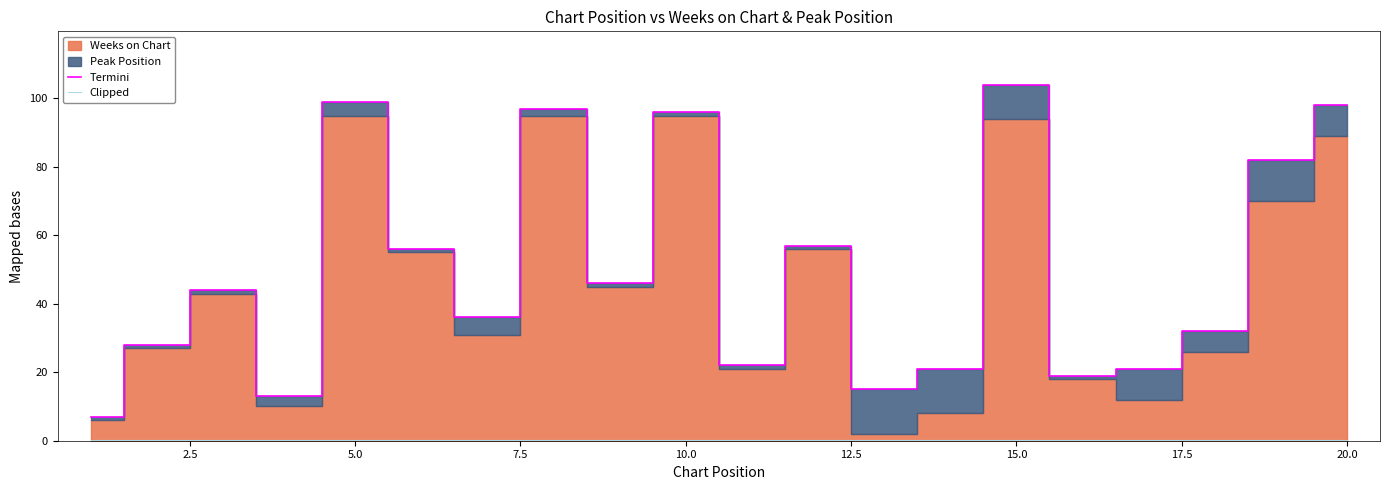

What is the minimum value shown in the chart?

0.3